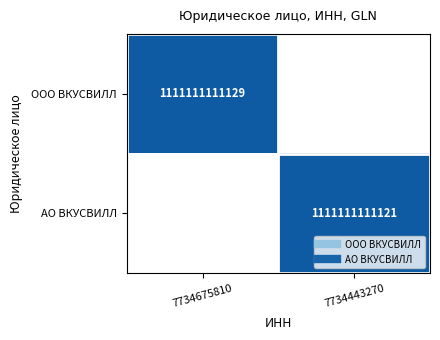

What is the sum of all АО ВКУСВИЛЛ values?

1111111111121